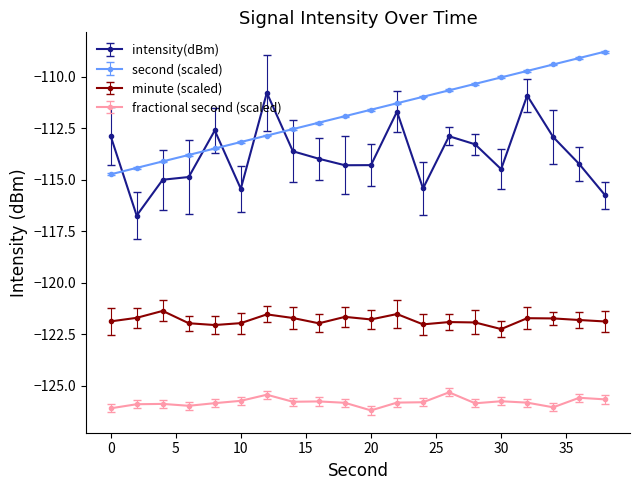

What is the value of the intensity(dBm) point at the 6th from the left?

-115.4